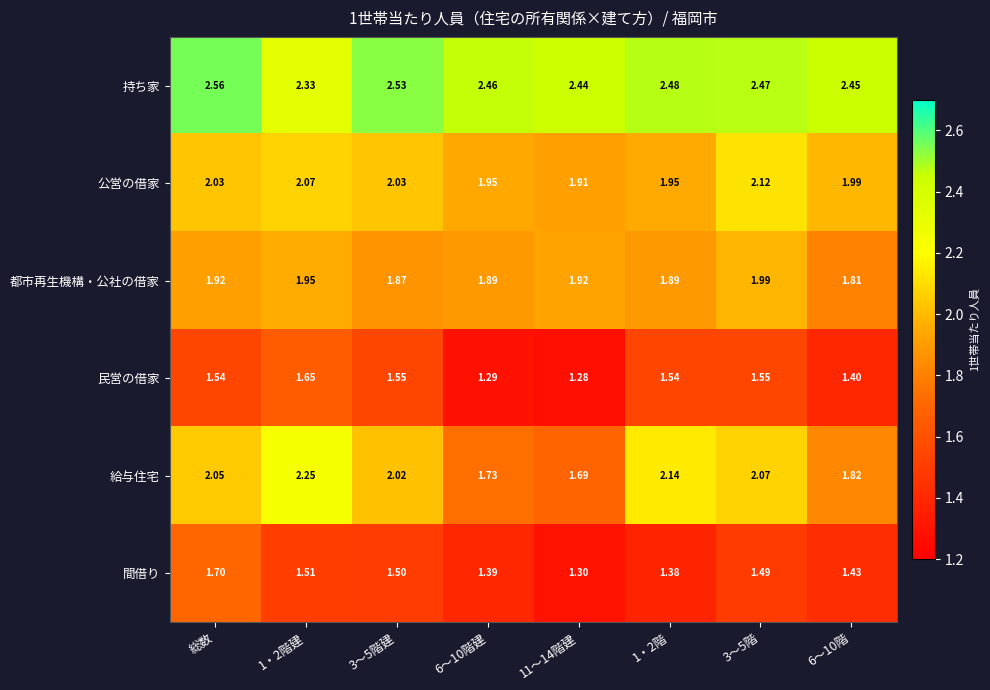

At how many categories does at least one series exceed 2?

8